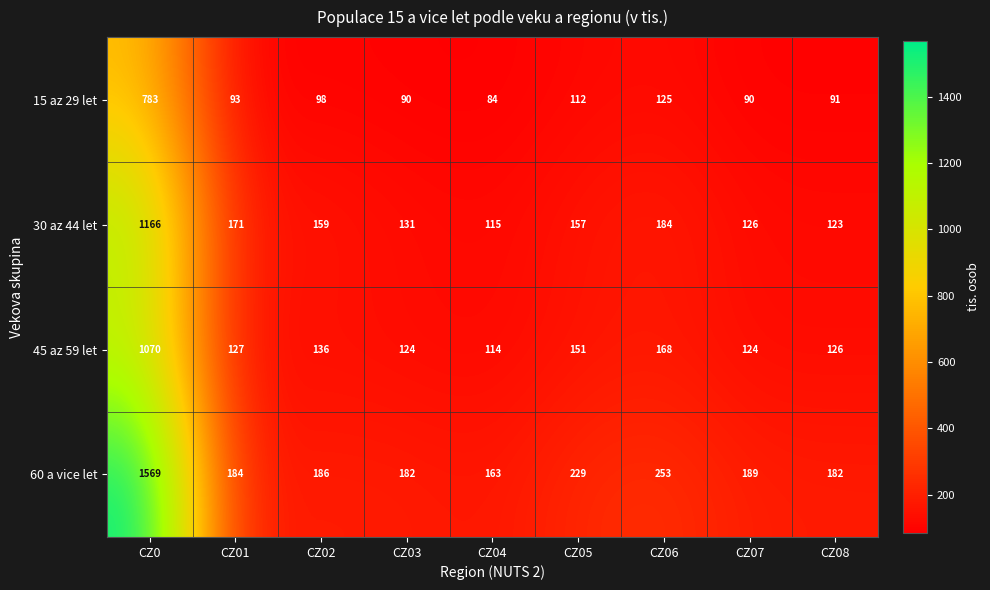

What is the difference between the highest and lowest values at CZ03?

92